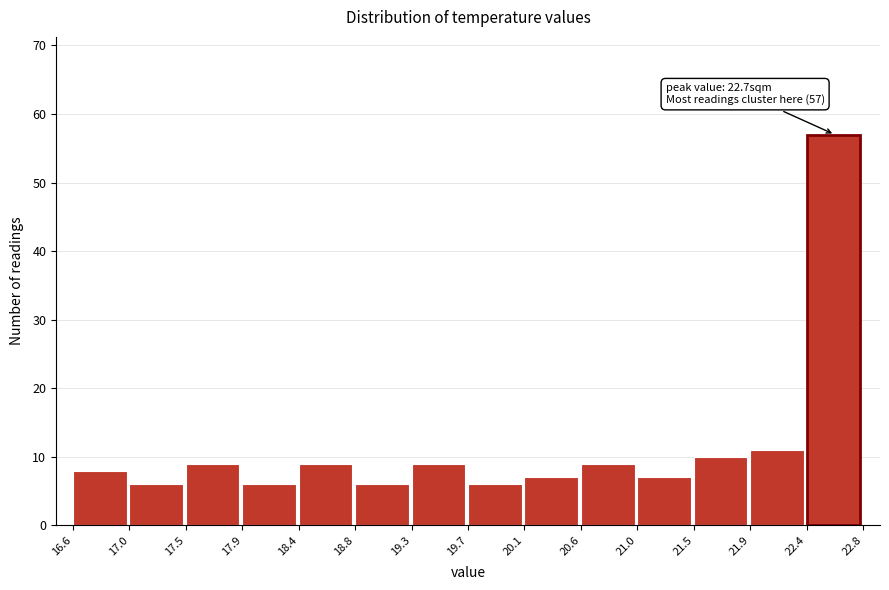

Which range on the x-axis has the tallest bar?

22.4 to 22.8